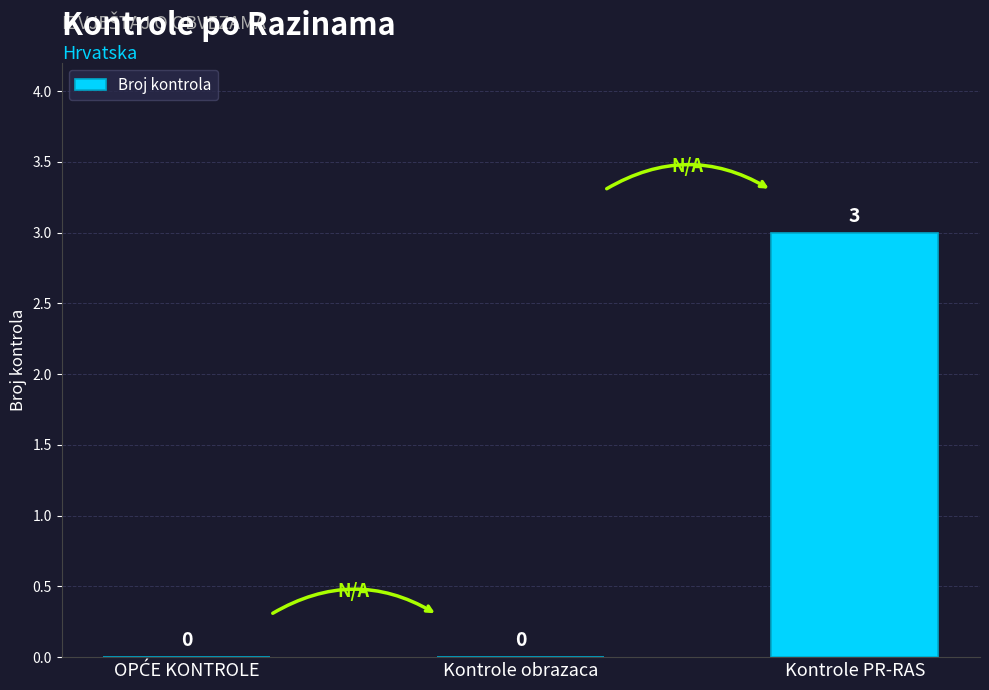

What is the sum of all values?

3